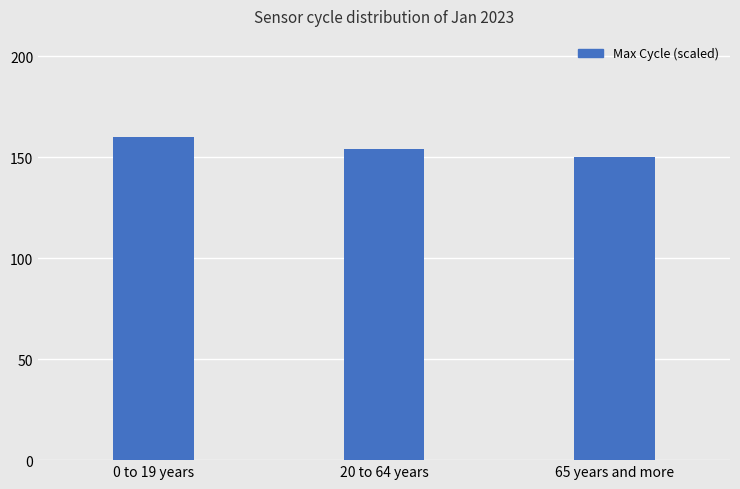

Approximately how many times larger is the value at 20 to 64 years compared to 0 to 19 years?

1.0